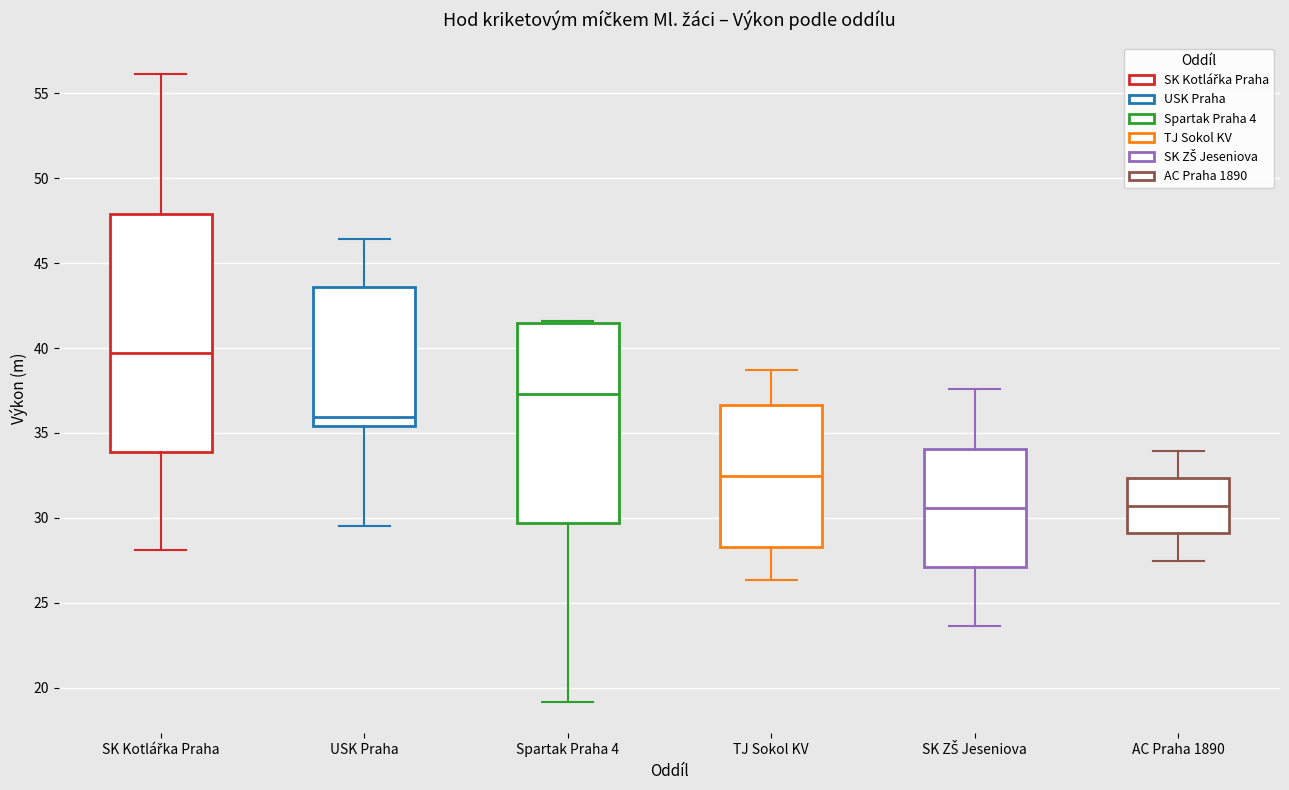

Reading left to right, transcribe this box plot: for each box, give where its median line is, the range the box spans, and where its two whiskers end, as read against the y-axis. The values are not printed on the chart, so give them approximately, as read against the axis.

SK Kotlářka Praha: median 39.5, box 34.0 to 48.0, whiskers 28.0 to 56.0
USK Praha: median 36.0, box 35.5 to 43.5, whiskers 29.5 to 46.5
Spartak Praha 4: median 37.5, box 29.5 to 41.5, whiskers 19.0 to 41.5
TJ Sokol KV: median 32.5, box 28.5 to 36.5, whiskers 26.5 to 38.5
SK ZŠ Jeseniova: median 30.5, box 27.0 to 34.0, whiskers 23.5 to 37.5
AC Praha 1890: median 30.5, box 29.0 to 32.5, whiskers 27.5 to 34.0